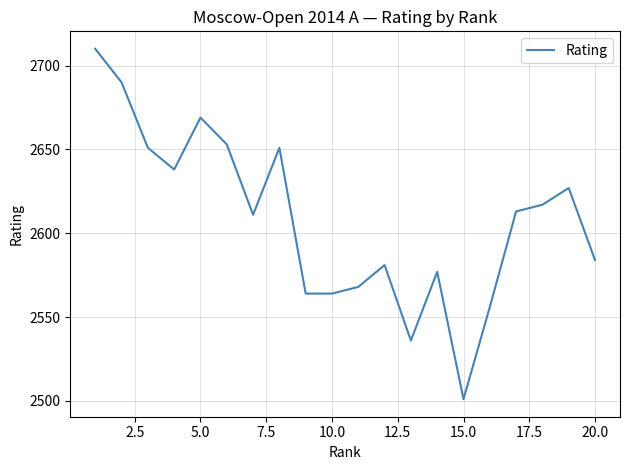

What is the smallest value displayed?

2501